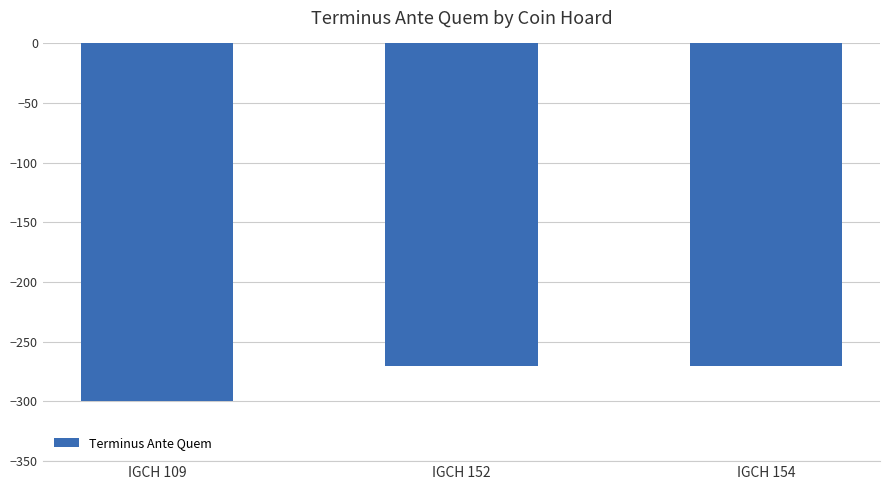

What is the smallest value displayed?

-300